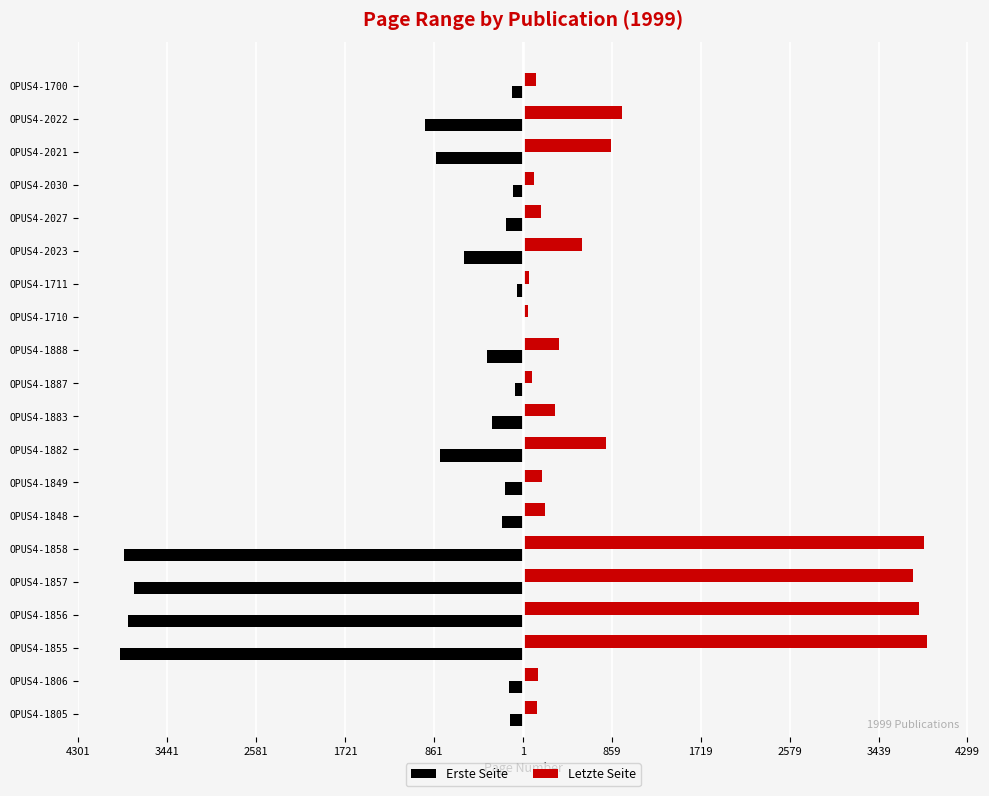

What are all the series names shown in the legend?

Erste Seite, Letzte Seite